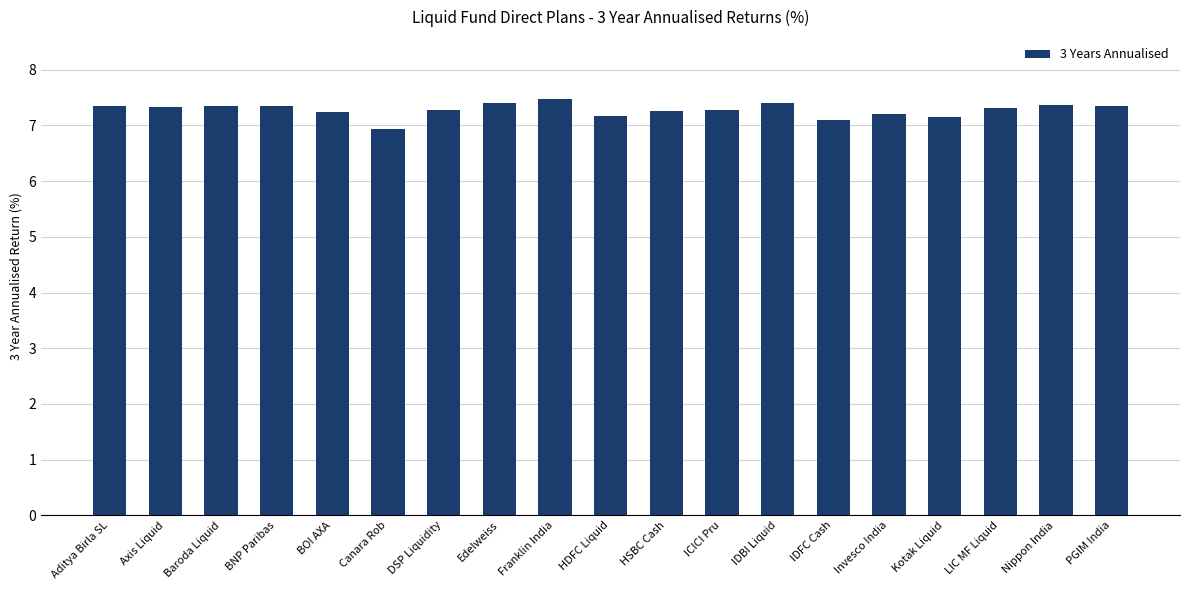

Which label corresponds to the smallest value in the chart?

Canara Rob